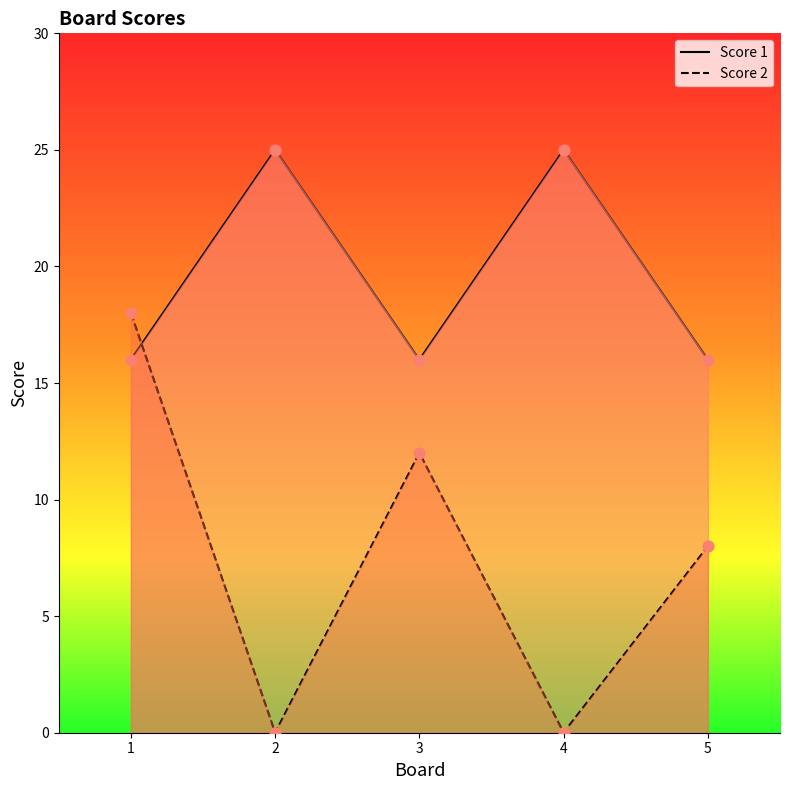

What are all the series names shown in the legend?

Score 1, Score 2